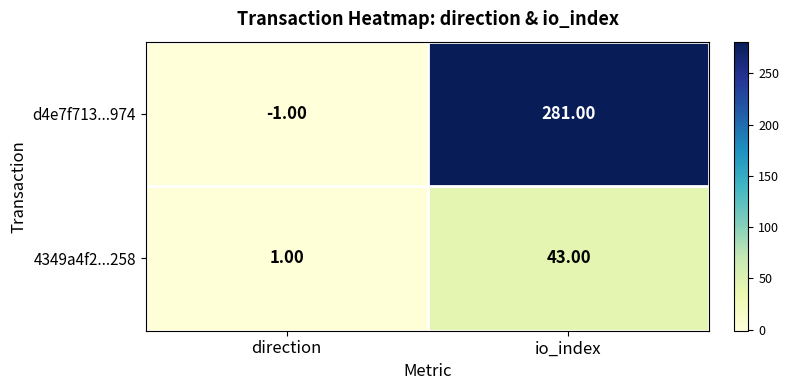

At which category does the chart reach its minimum across all series?

direction